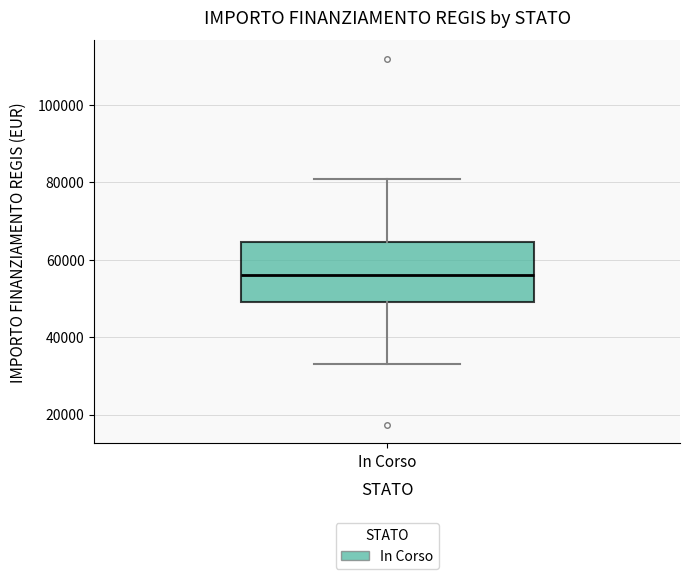

Transcribe this box plot: give where the median line is, the range the box spans, and where the two whiskers end, as read against the y-axis. The values are not printed on the chart, so give them approximately, as read against the axis.

median 56000, box 50000 to 64000, whiskers 32000 to 80000